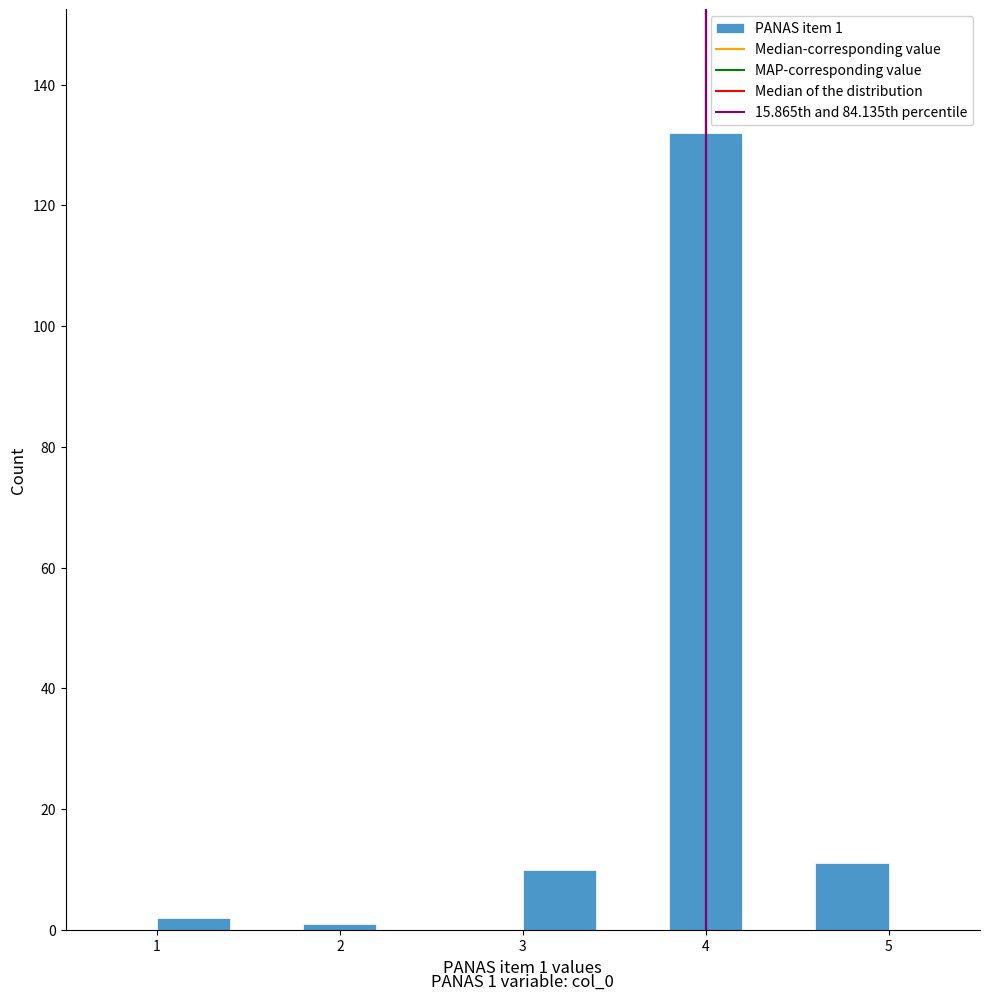

Which range on the x-axis has the tallest bar?

3.8 to 4.2